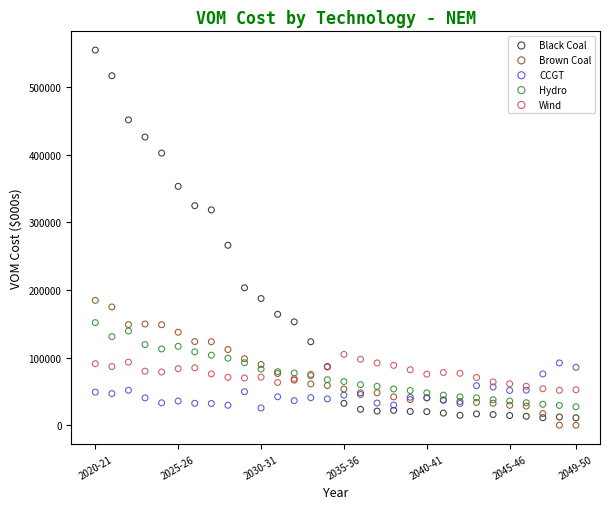

Which series reaches the maximum Y coordinate?

Black Coal